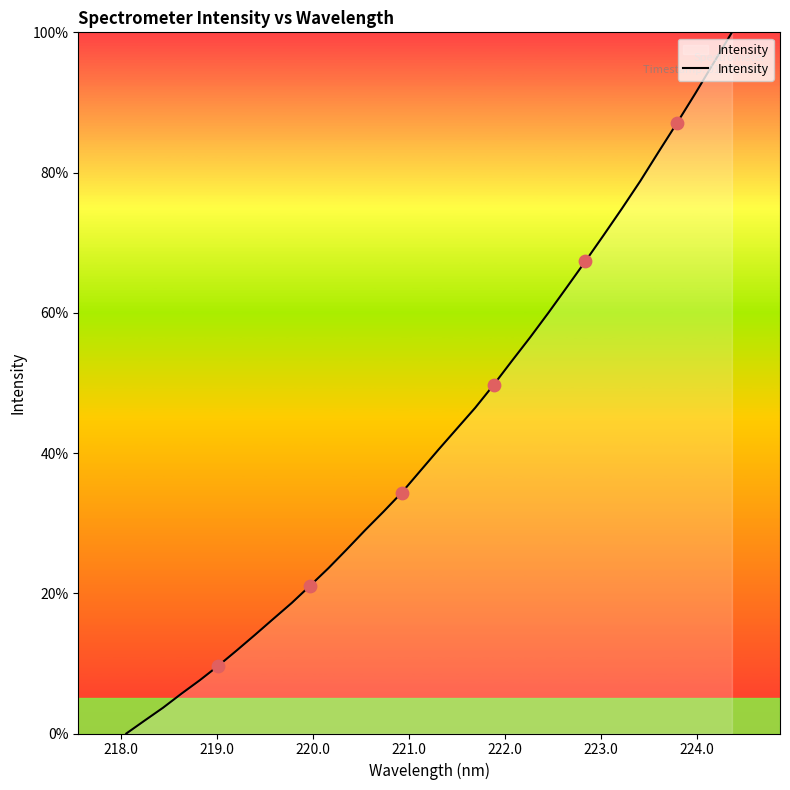

What is the maximum value shown in the chart?

100.0